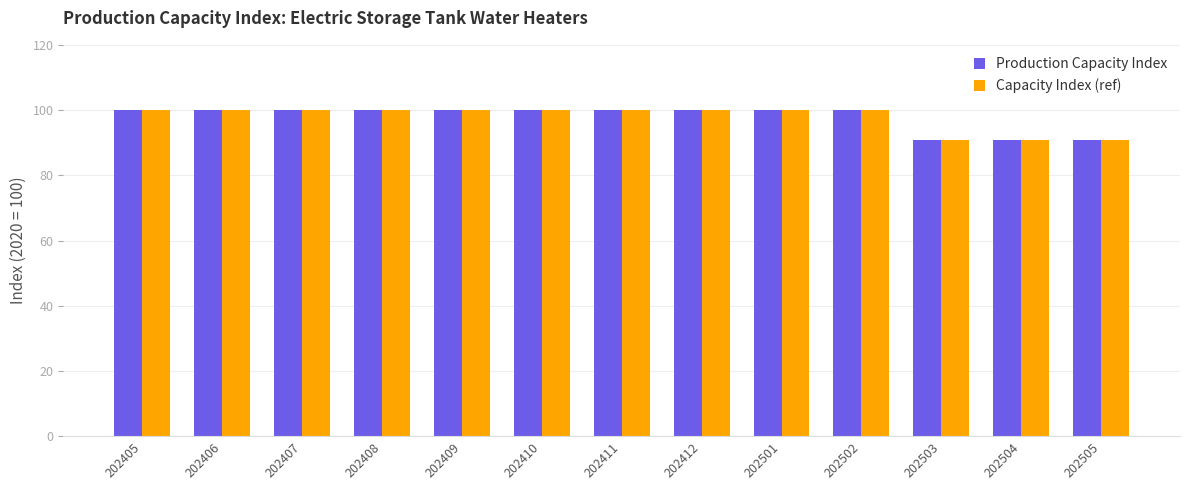

Reading left to right, what are all the values shown in this chart?

Production Capacity Index: 202405=100.0	202406=100.0	202407=100.0	202408=100.0	202409=100.0	202410=100.0	202411=100.0	202412=100.0	202501=100.0	202502=100.0	202503=90.9	202504=90.9	202505=90.9
Capacity Index (ref): 202405=100.0	202406=100.0	202407=100.0	202408=100.0	202409=100.0	202410=100.0	202411=100.0	202412=100.0	202501=100.0	202502=100.0	202503=90.9	202504=90.9	202505=90.9